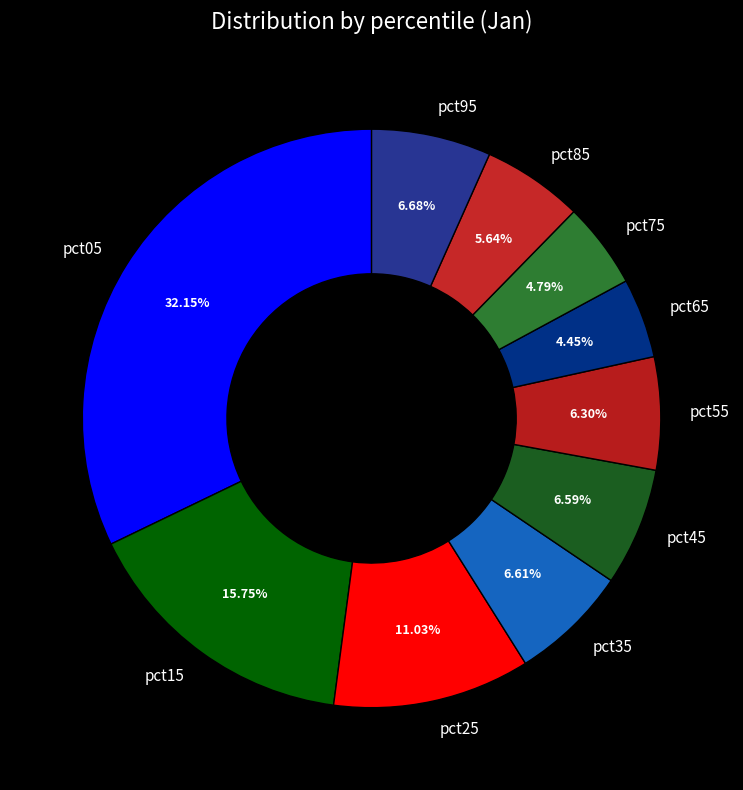

Does pct85 represent more than half of the total?

No